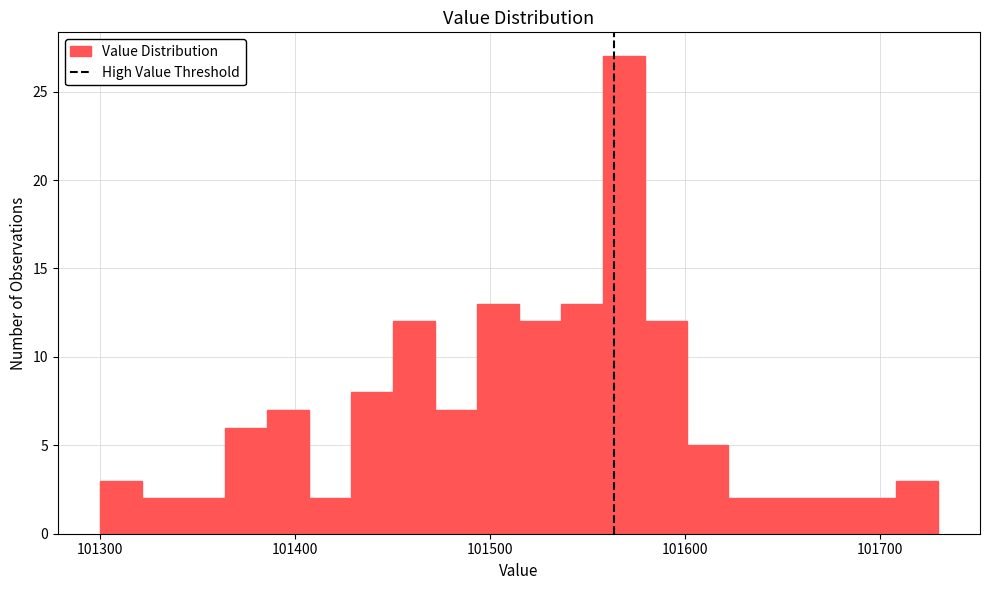

Around what value on the x-axis is the tallest bar? Give the approximate position of its centre, as read against the axis.

101570